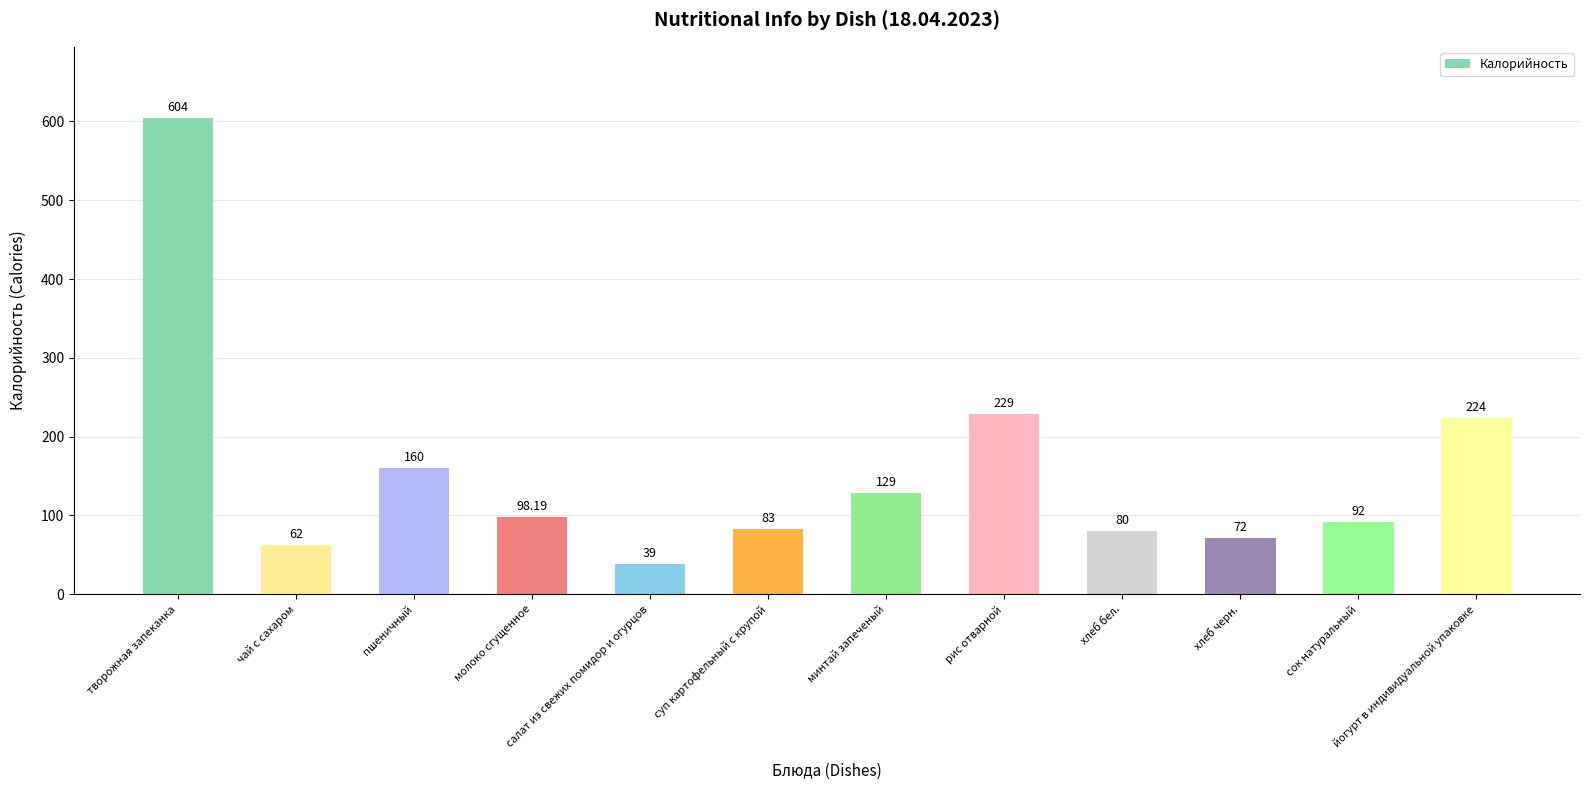

List the labels in order of value, smallest first.

салат из свежих помидор и огурцов, чай с сахаром, хлеб черн., хлеб бел., суп картофельный с крупой, сок натуральный, молоко сгущенное, минтай запеченый, пшеничный, йогурт в индивидуальной упаковке, рис отварной, творожная запеканка